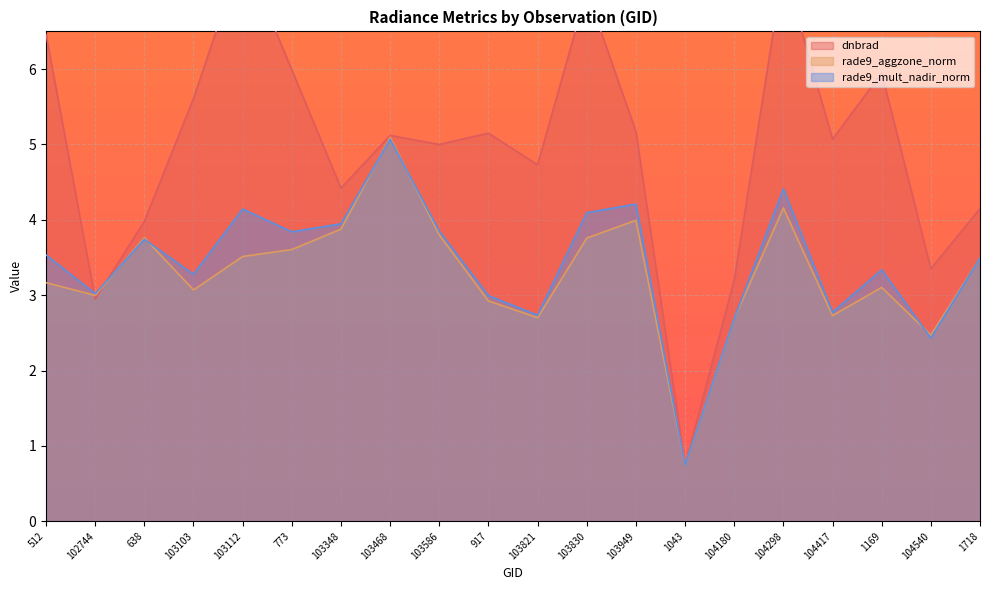

What is the average value of the dnbrad series?

4.9